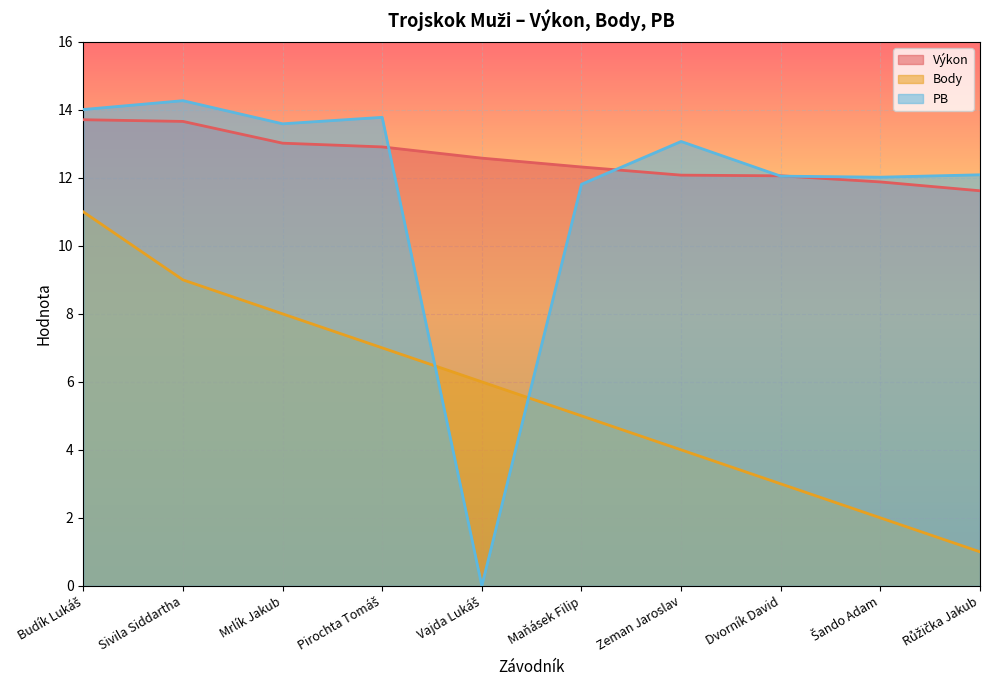

What is the label of the 5th point from the left?

Vajda Lukáš